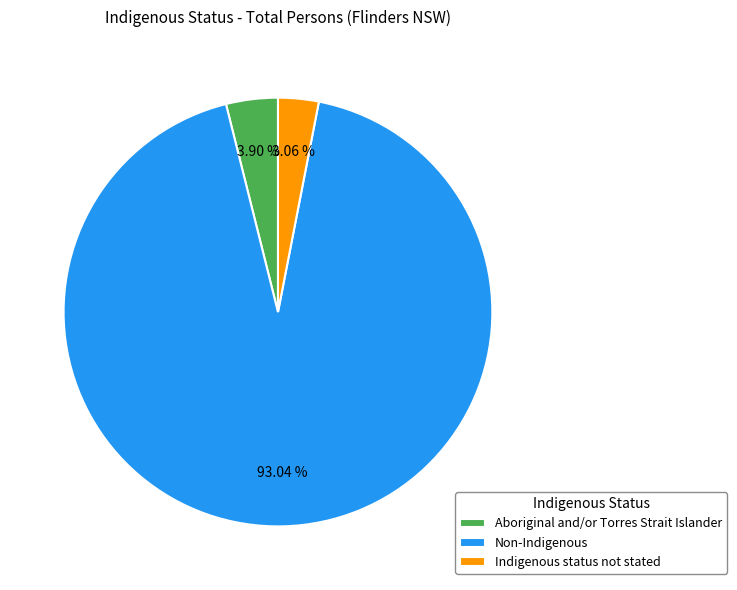

To the nearest percent, what is the average slice percentage?

33%